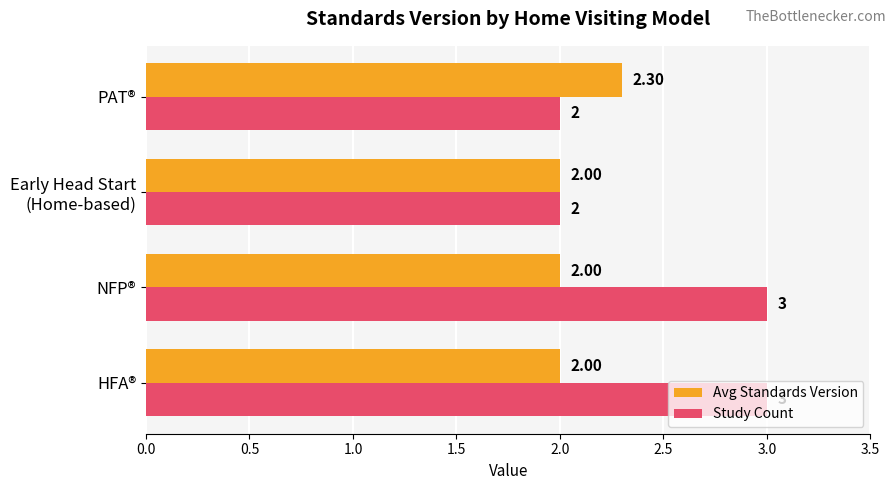

What are all the series names shown in the legend?

Avg Standards Version, Study Count